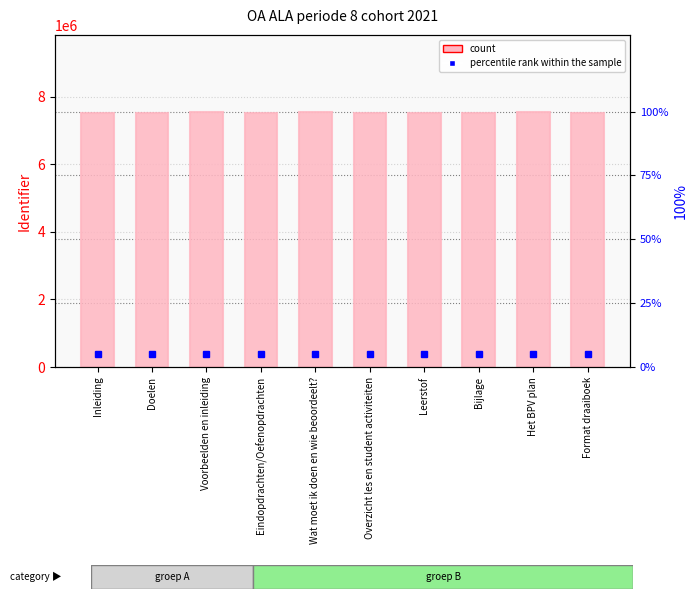

What position from the right is Format draaiboek?

1